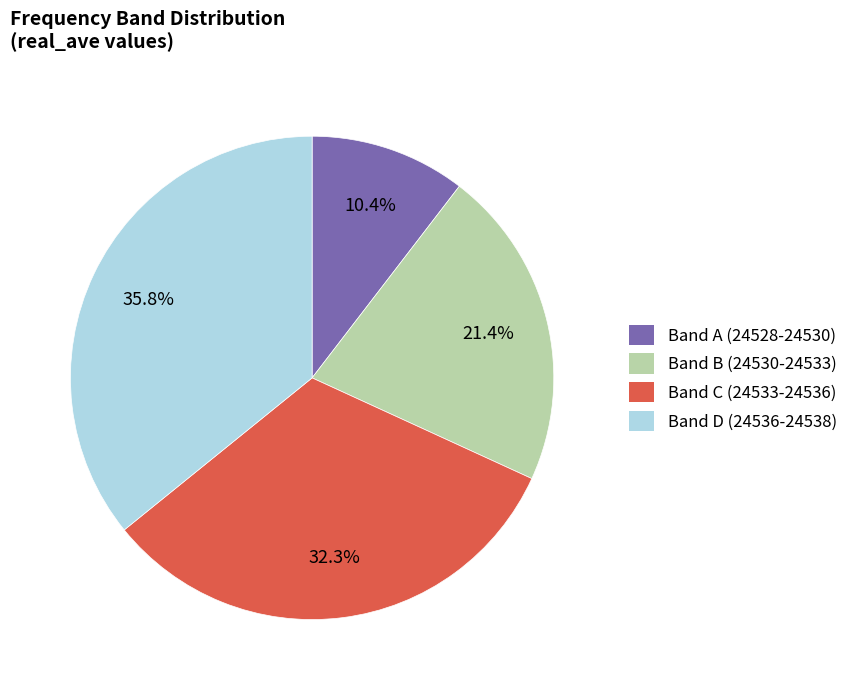

Is there a majority slice in this chart?

No